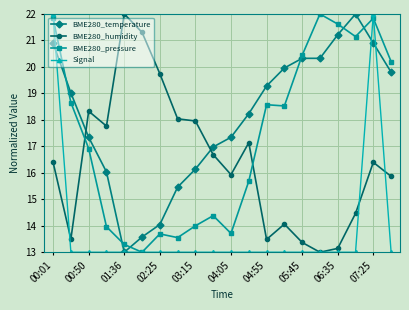

How many intersections are there between BME280_temperature and BME280_pressure?

6